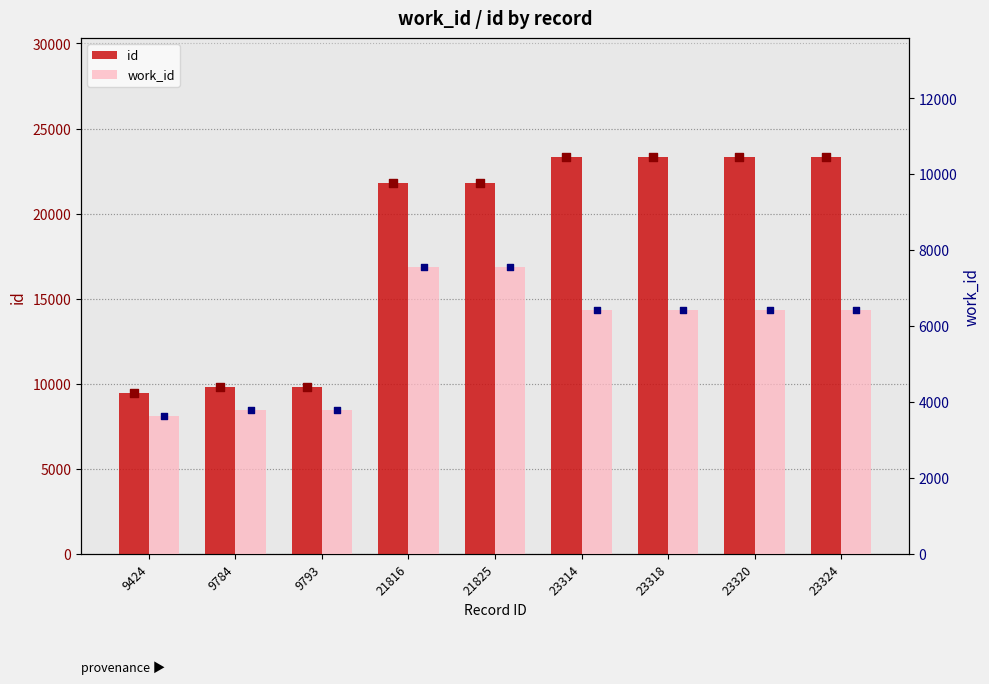

What is the total value across all series at 23320?

29748